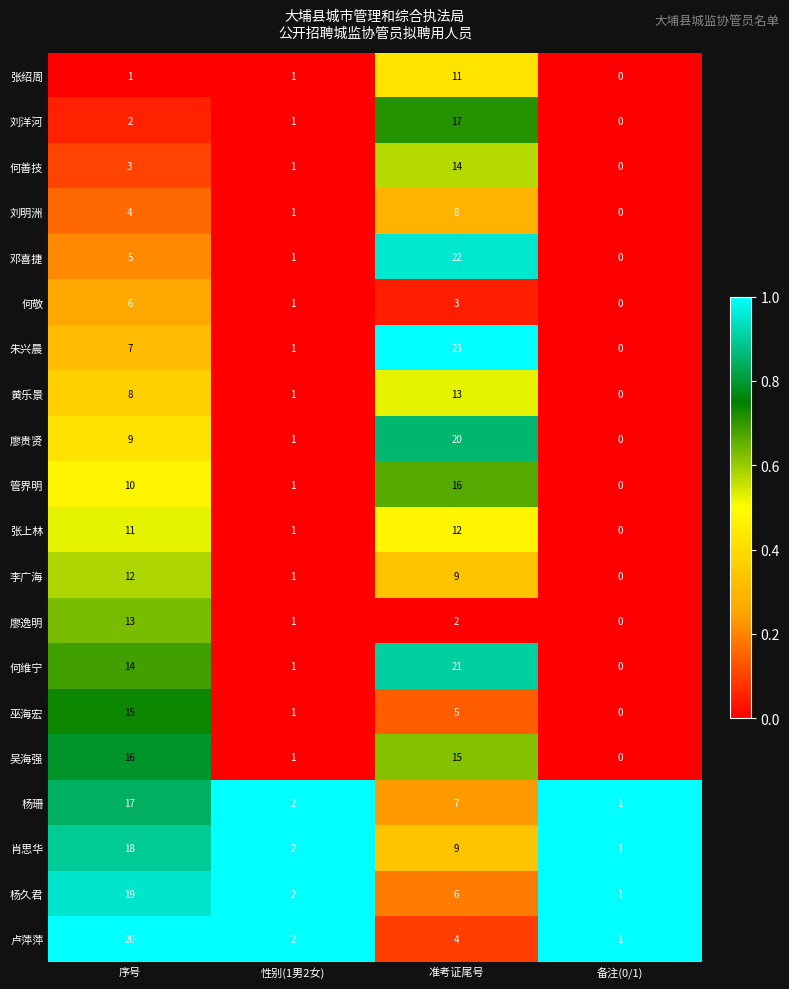

What is the total value across all series at 备注(0/1)?

4